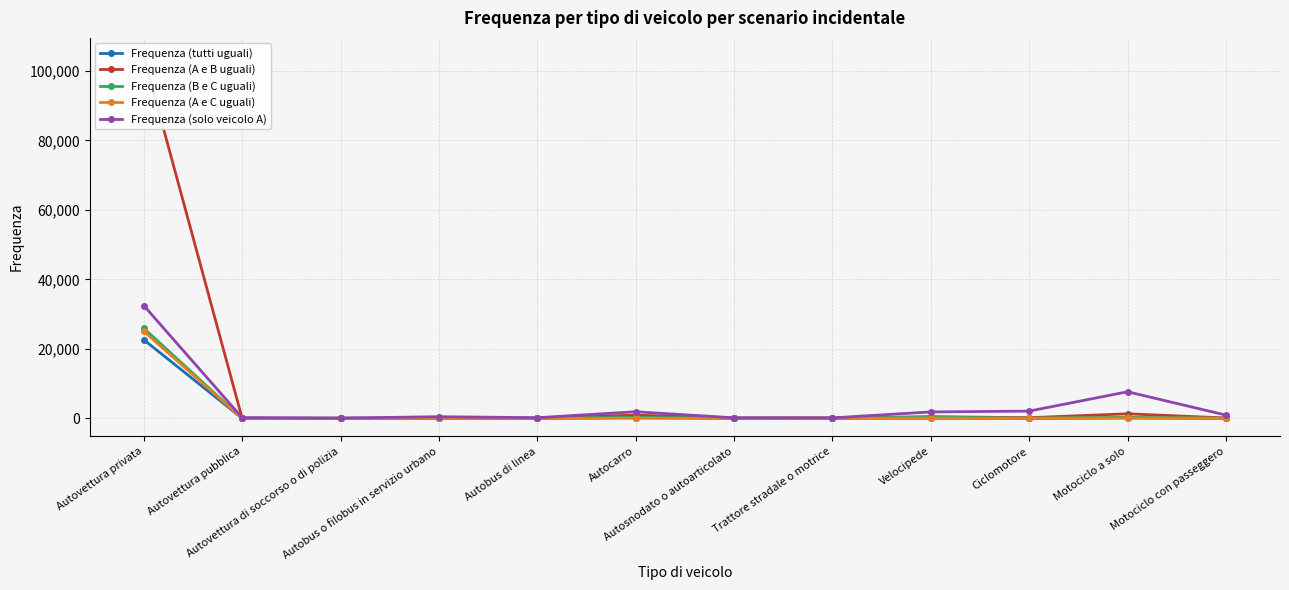

Which category has the lowest value in the Frequenza (A e B uguali) series?

Autobus o filobus in servizio urbano